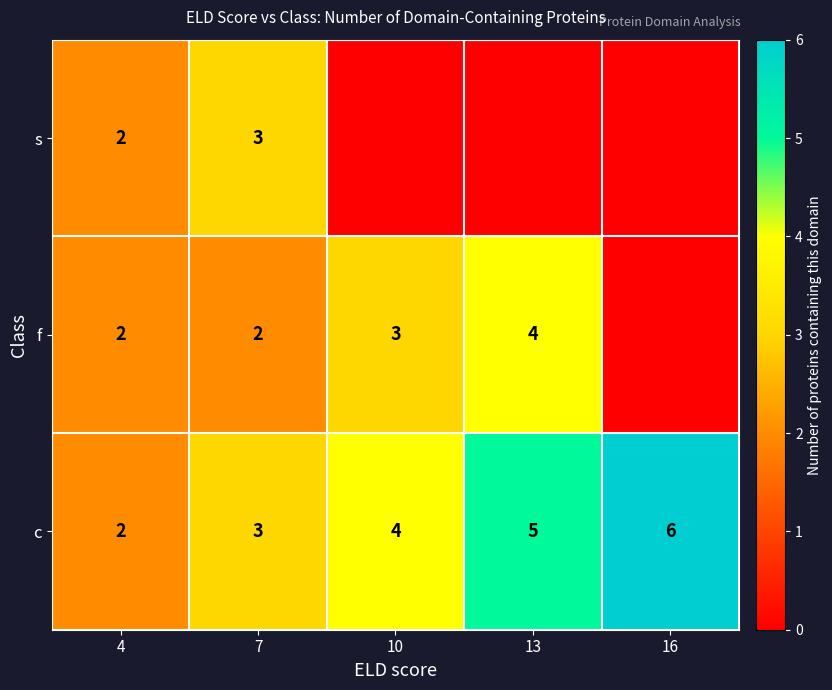

What is the greatest value displayed?

6